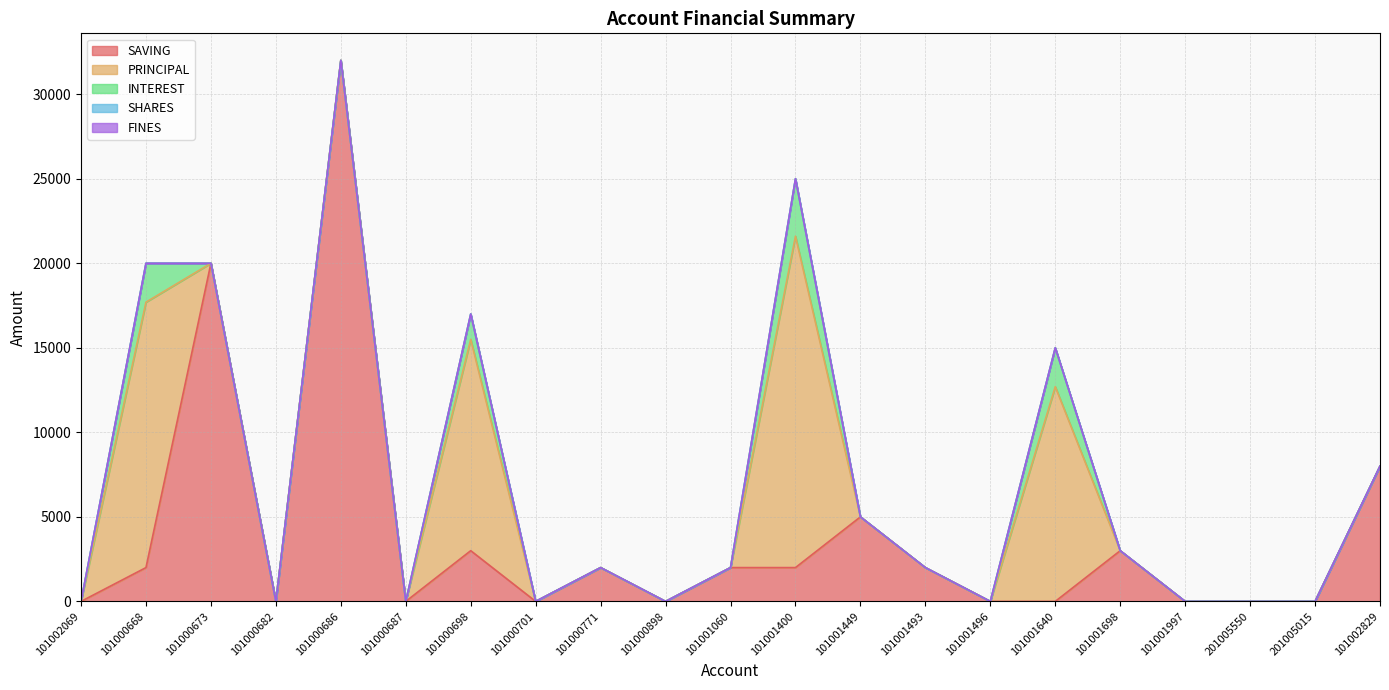

How many lines are shown in the chart?

5